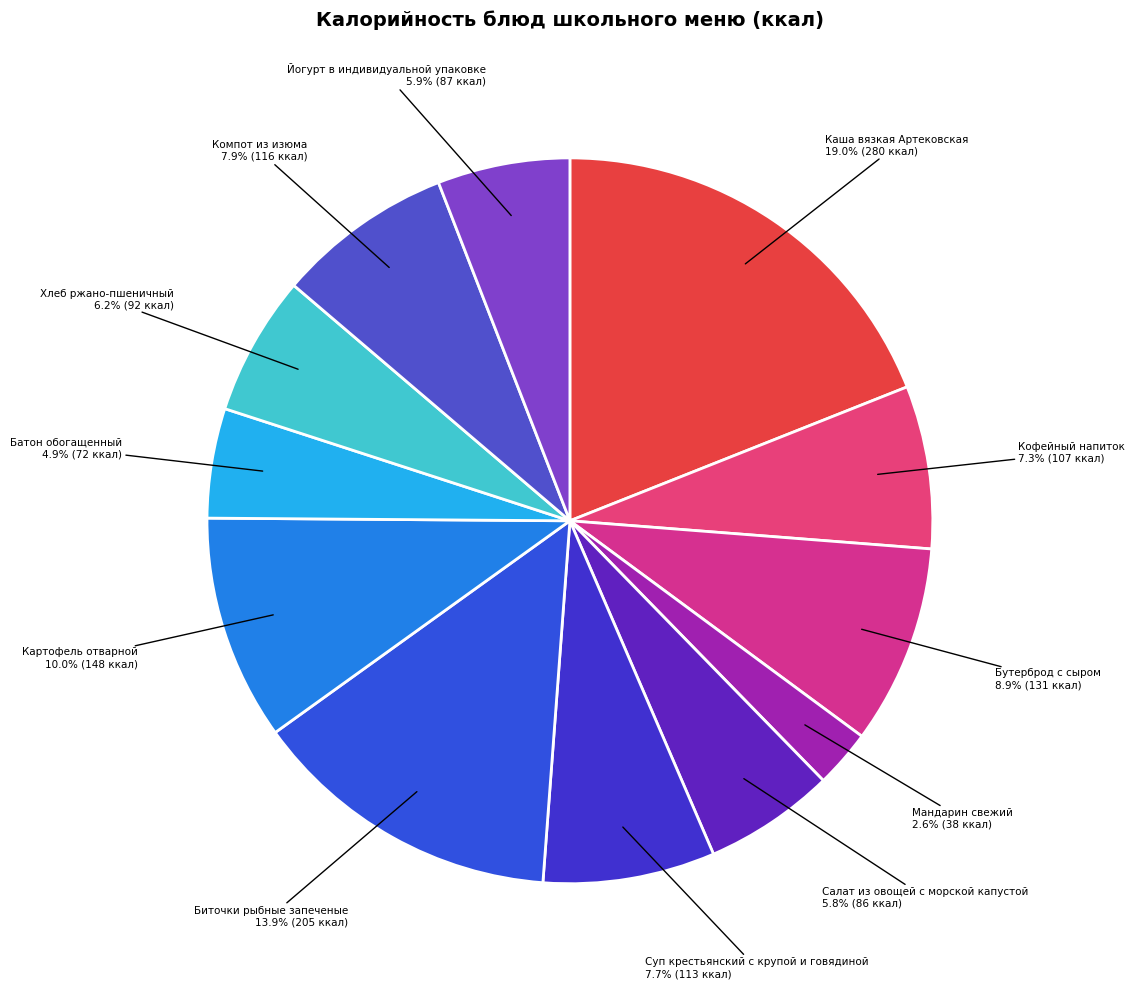

To the nearest percent, what is the difference between the largest and smallest slice percentages?

16%